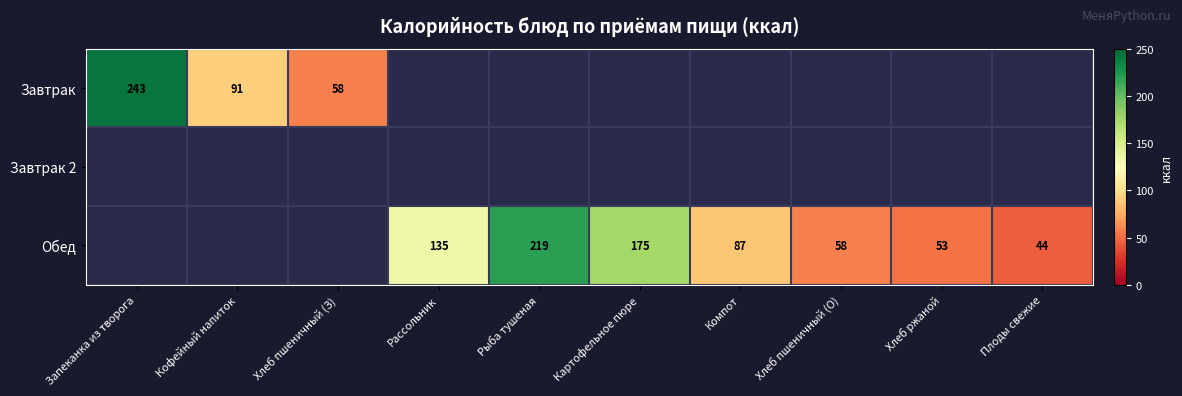

Which series has the largest range (max minus min)?

Завтрак